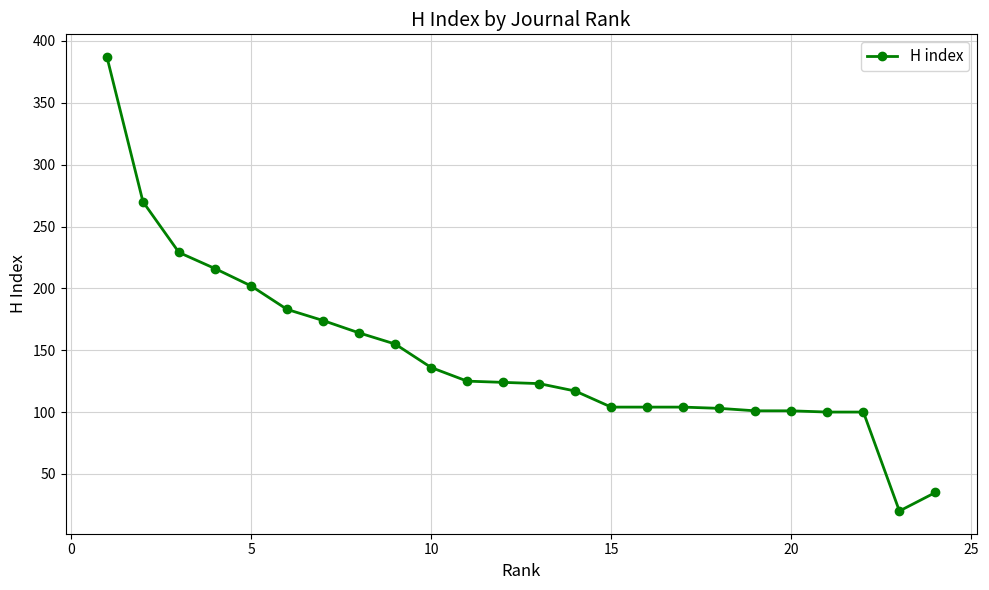

What is the smallest value displayed?

20